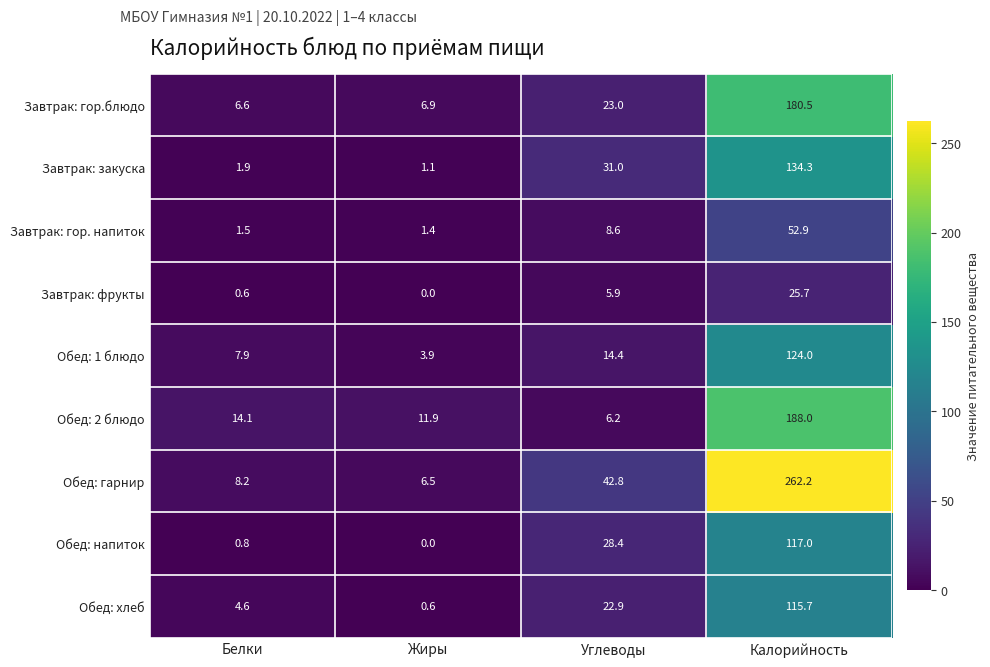

What is the greatest value displayed?

262.2